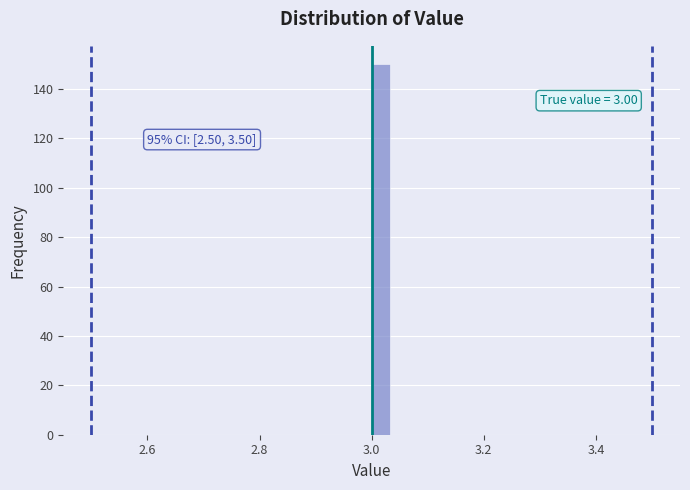

Read against the x-axis, roughly where is the centre of the tallest bar?

3.02